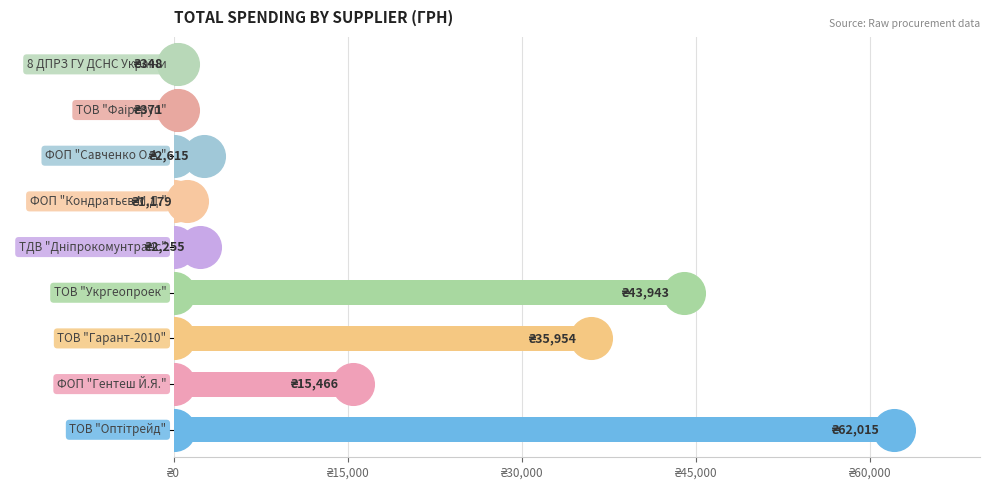

Between 8 ДПРЗ ГУ ДСНС України and ТОВ "Гарант-2010", which is larger?

ТОВ "Гарант-2010"